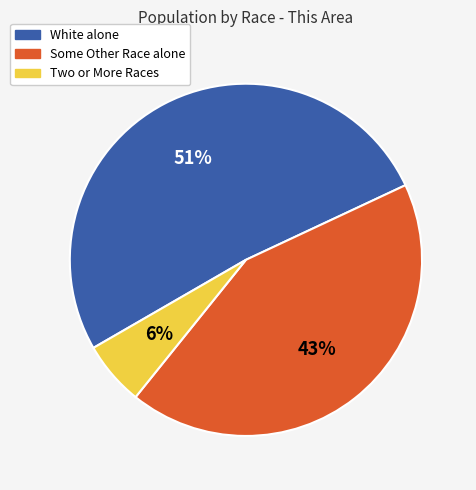

To the nearest percent, what is the difference between the largest and smallest slice percentages?

45%